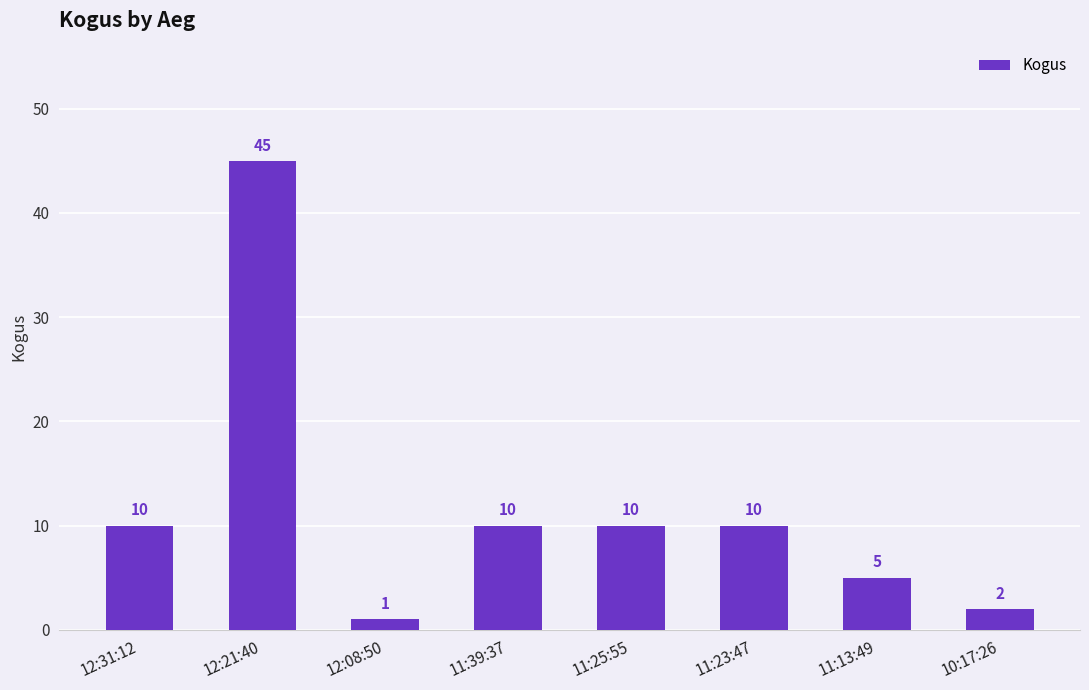

At which category does the chart reach its peak across all series?

12:21:40